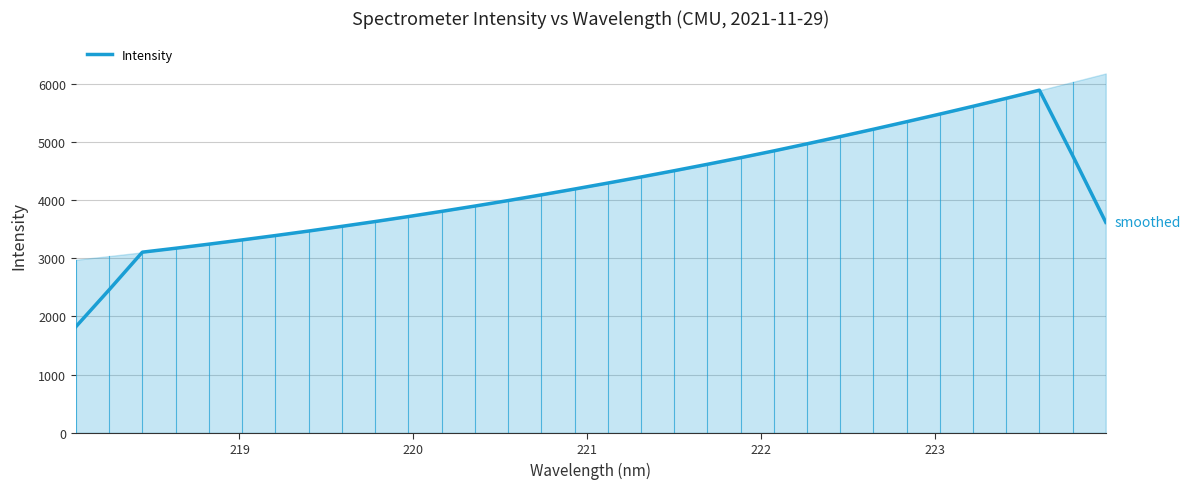

What is the maximum value for Intensity?

5885.3